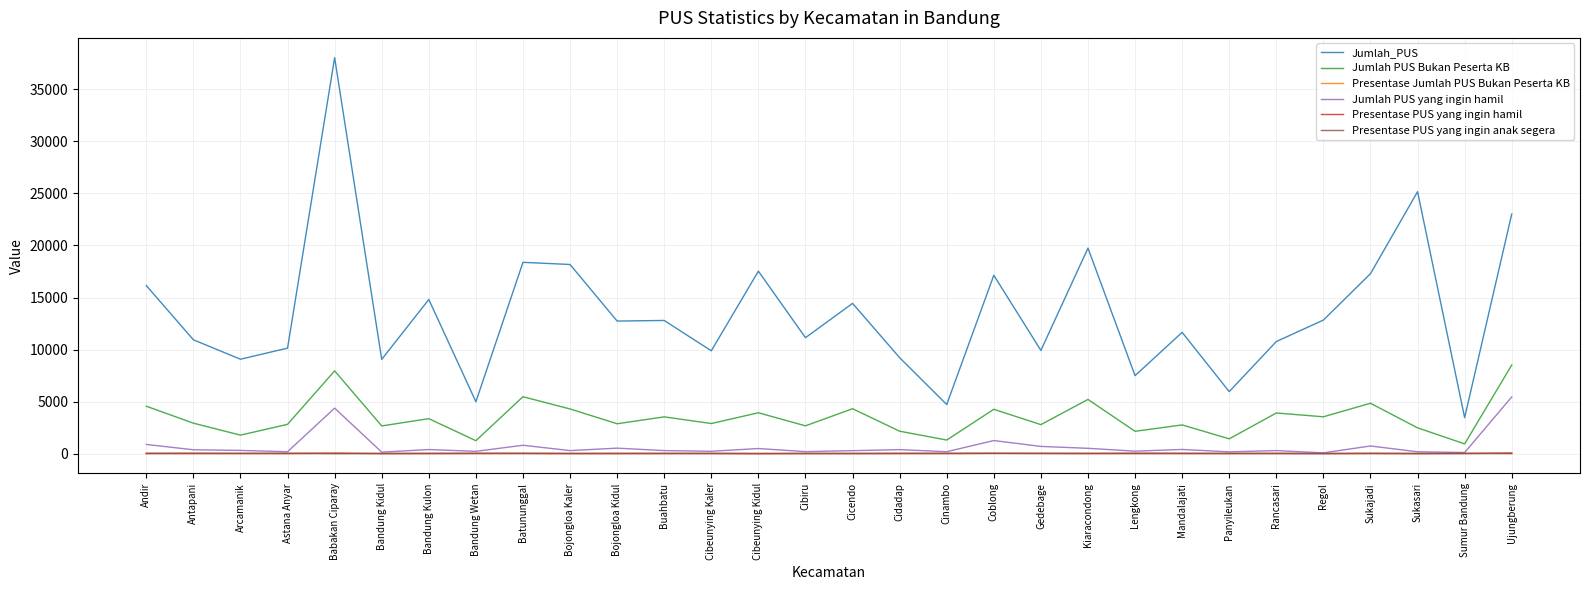

True or false: Jumlah_PUS and Presentase PUS yang ingin anak segera intersect in this chart.

False